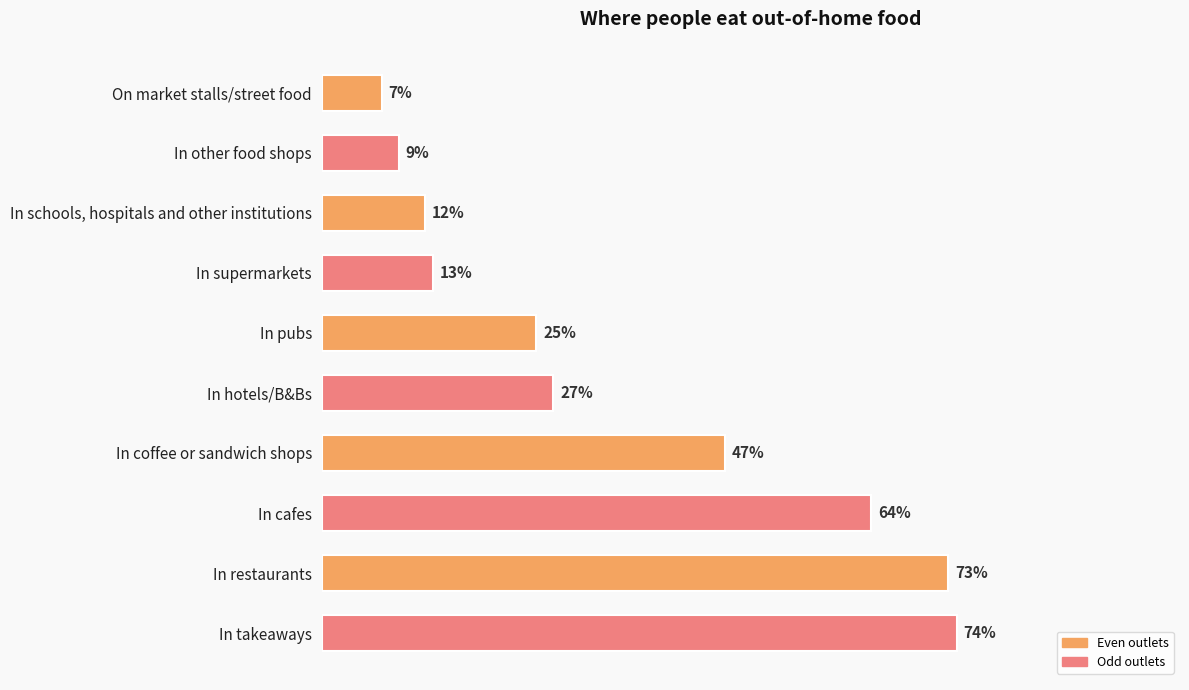

Which category has the lowest value across all series?

On market stalls/street food